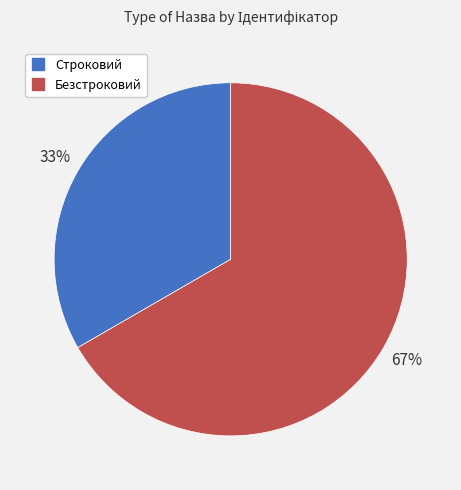

The Строковий slice represents 47% of the pie. True or false?

False